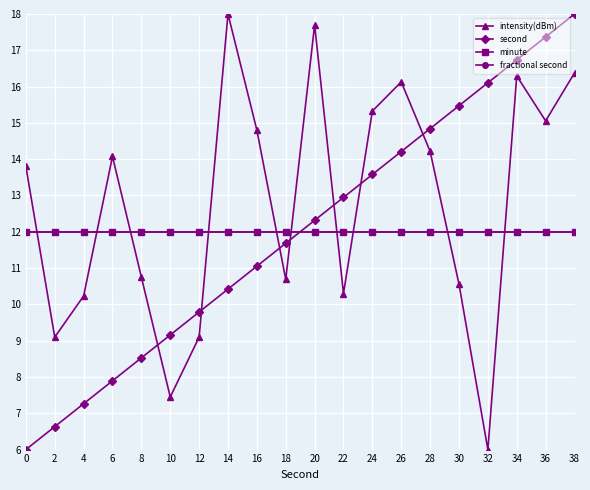

At which category is the sum across all series the highest?

38